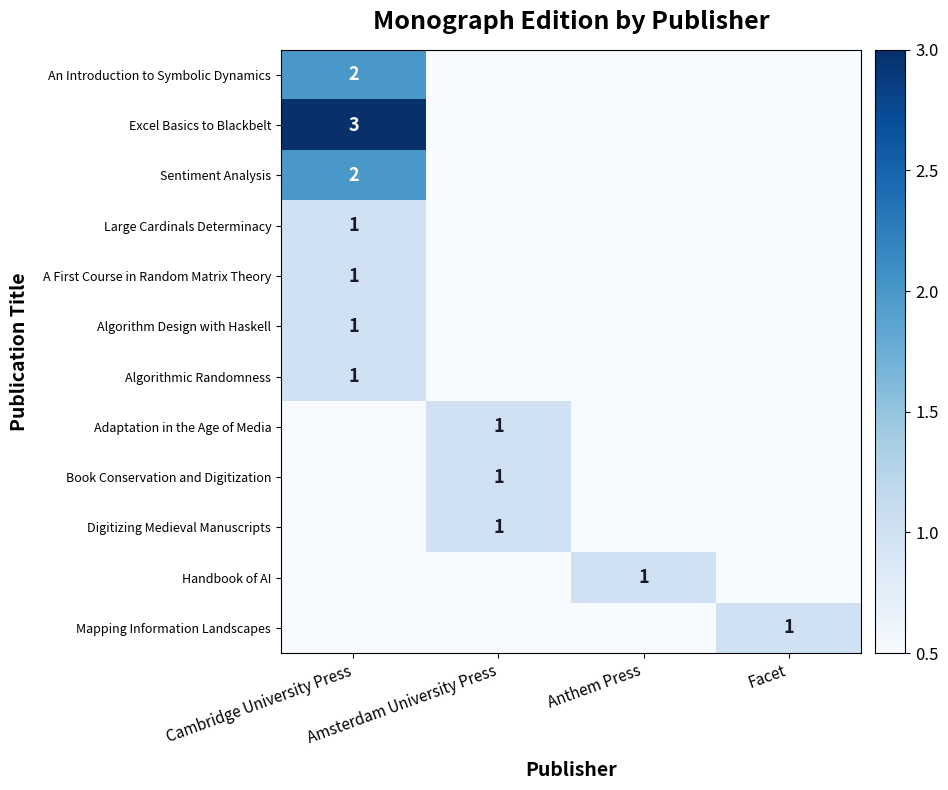

The value of An Introduction to Symbolic Dynamics at Cambridge University Press is 2. True or false?

True